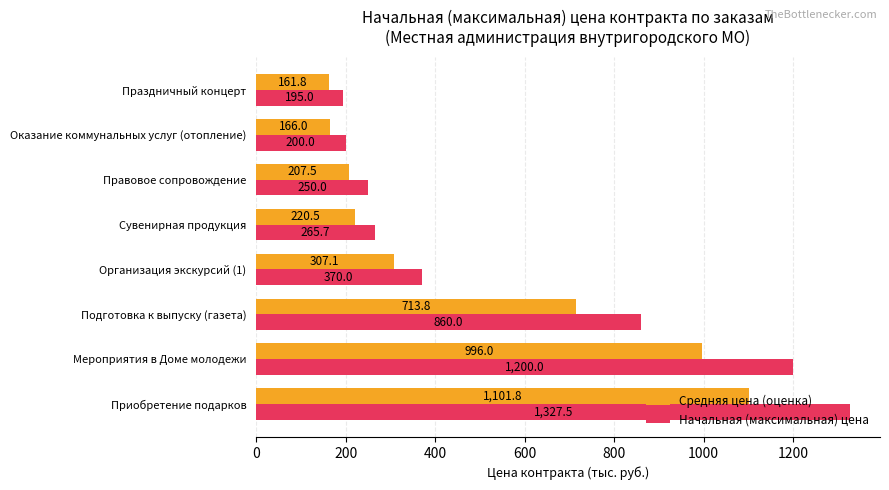

Which series changed the most between Сувенирная продукция and Праздничный концерт?

Начальная (максимальная) цена